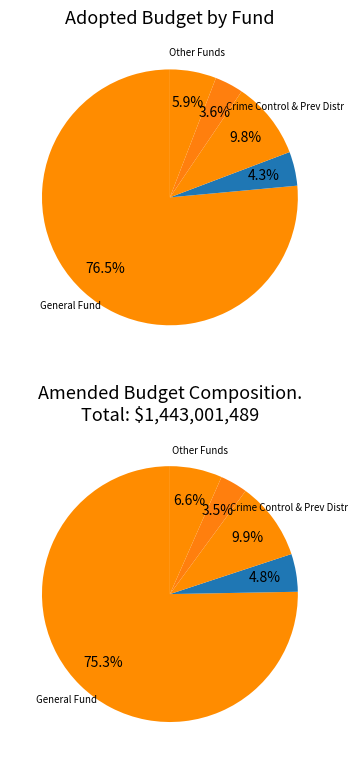

Which category has the biggest portion of the pie?

General Fund